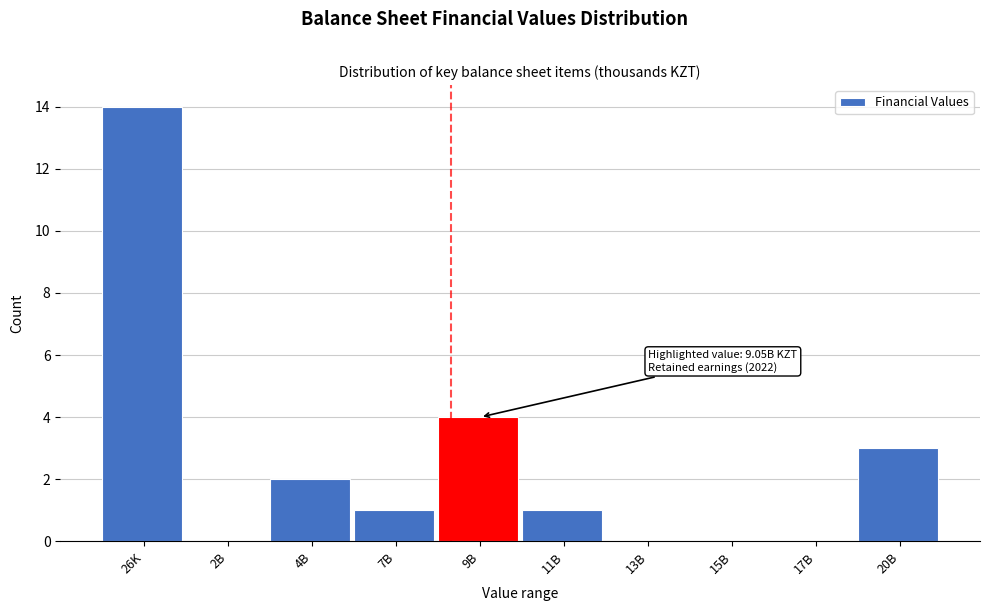

Reading right to left, transcribe all the data shown in this chart.

20B=3	17B=0	15B=0	13B=0	11B=1	9B=4	7B=1	4B=2	2B=0	26K=14